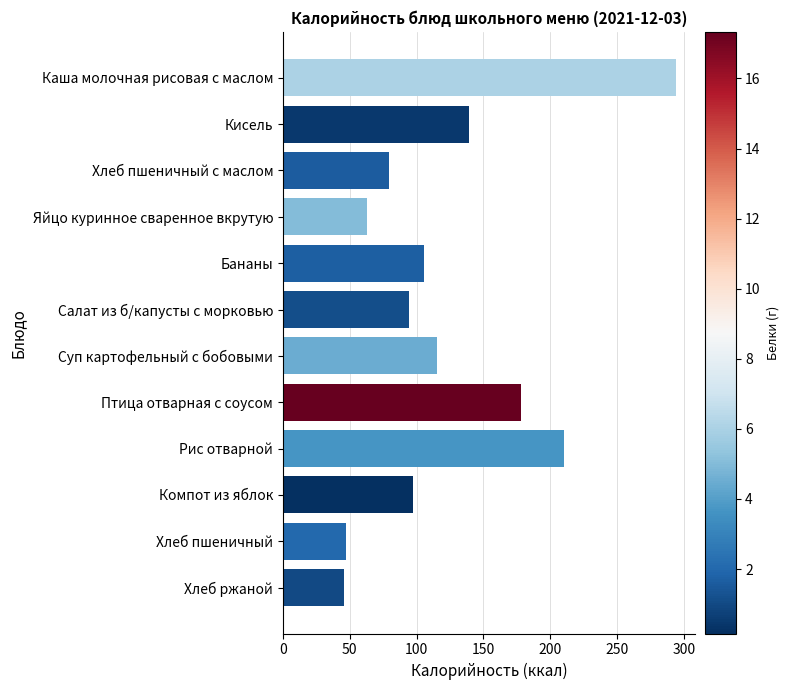

What value does the data have at Бананы?

105.6